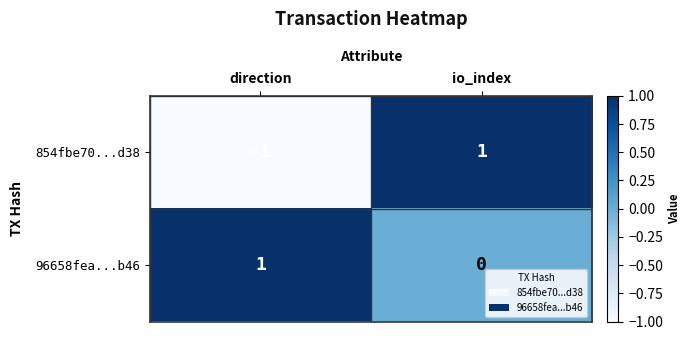

At how many categories does at least one series exceed 0?

2